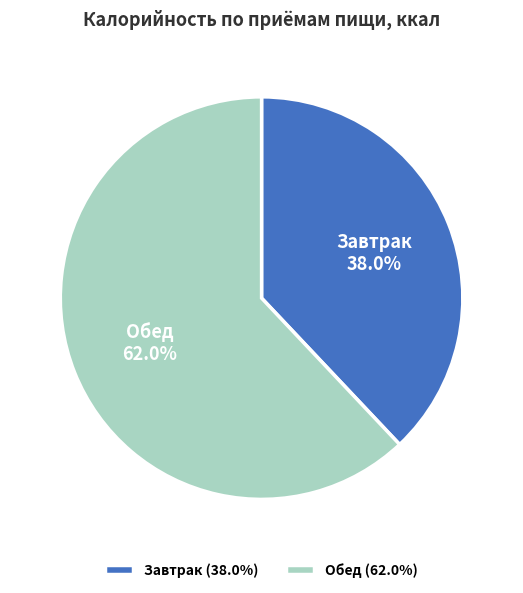

To the nearest percent, what is the combined percentage of Завтрак and Обед?

100%